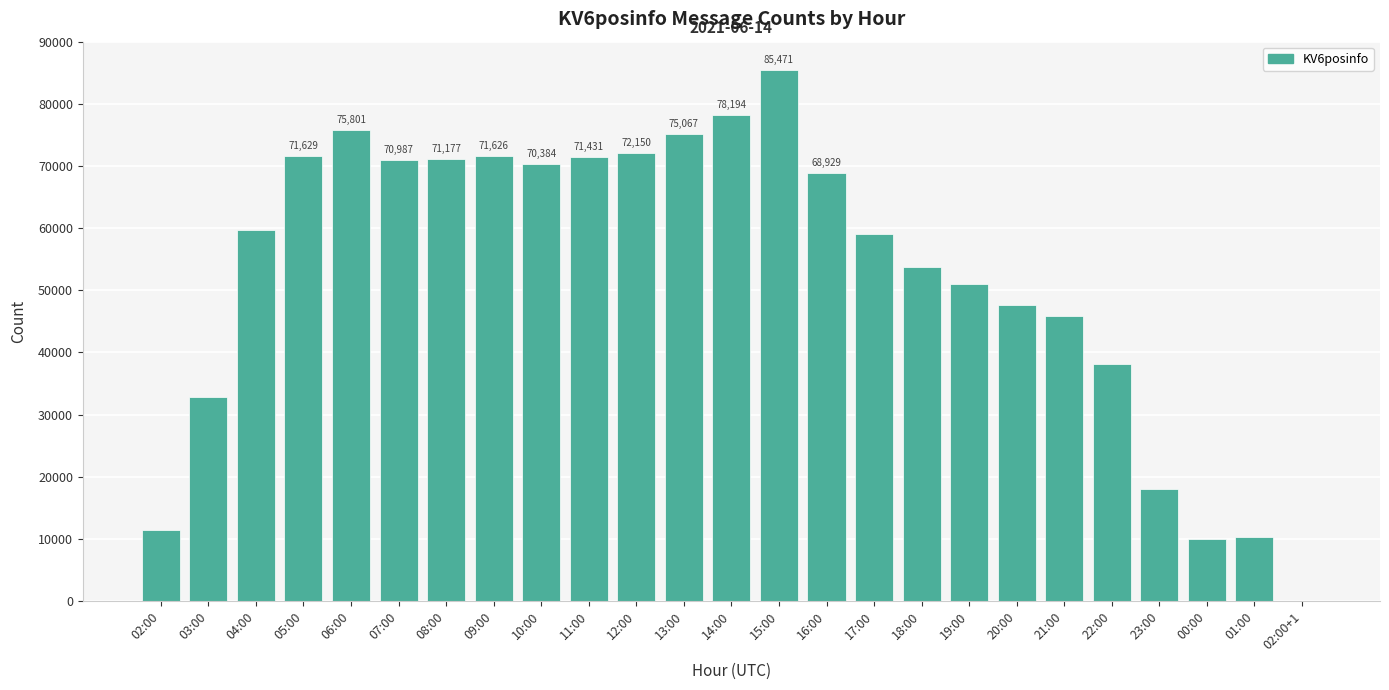

Count the number of data series in this chart.

1